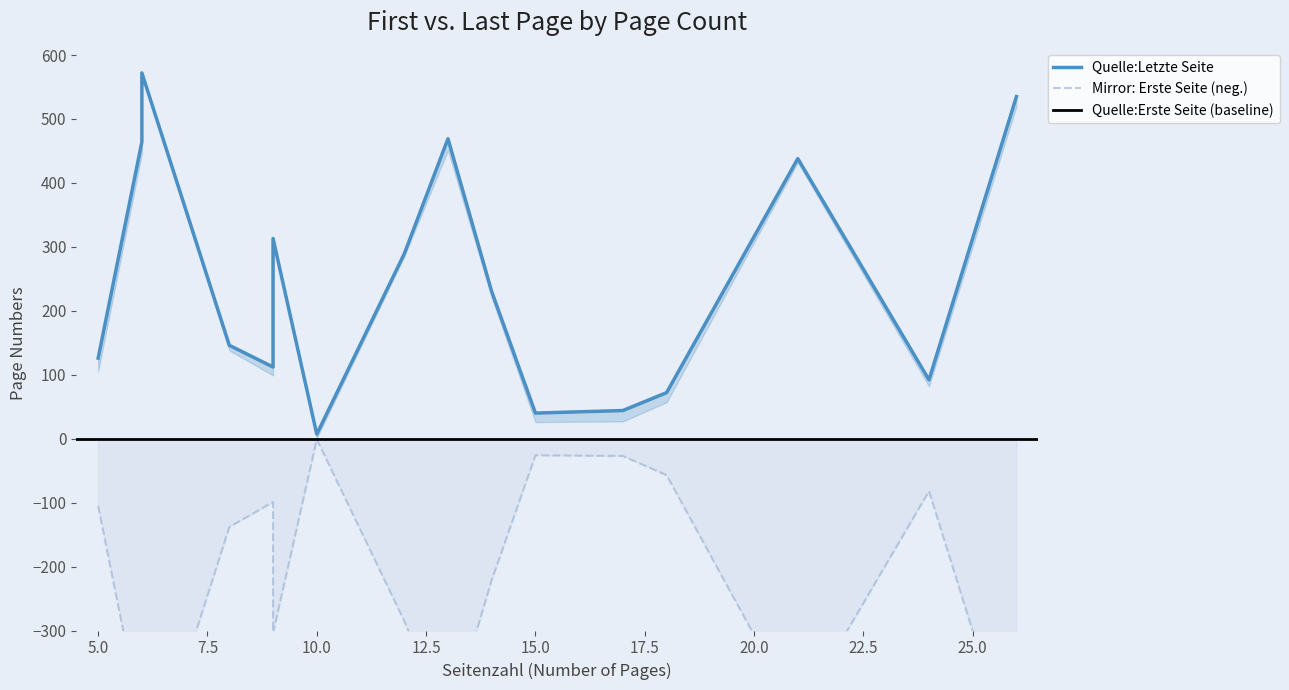

True or false: Quelle:Letzte Seite has more than 2 interior local peaks.

True